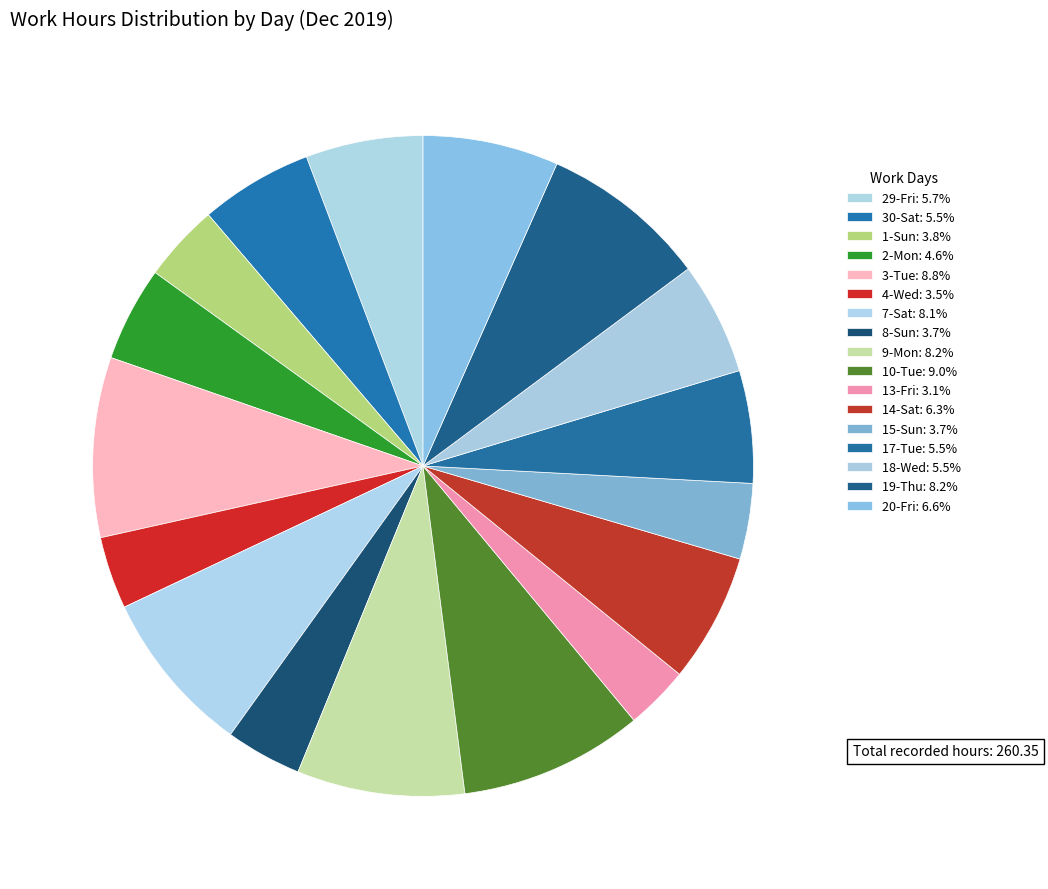

Count the number of slices in the pie.

17